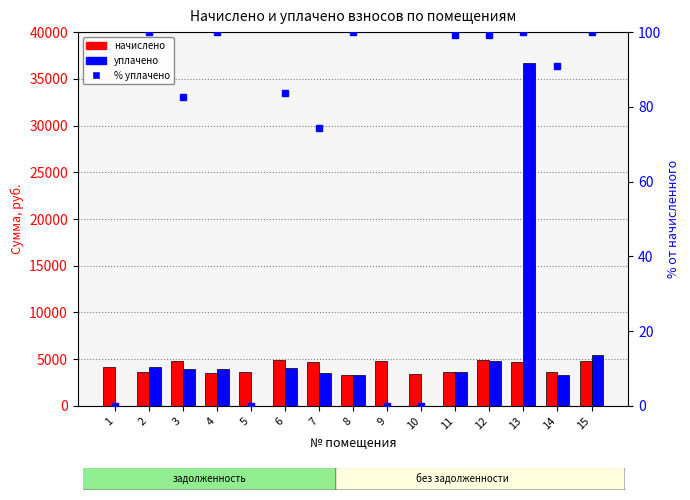

What is the value of the начислено bar at the 6th from the left?

4883.5